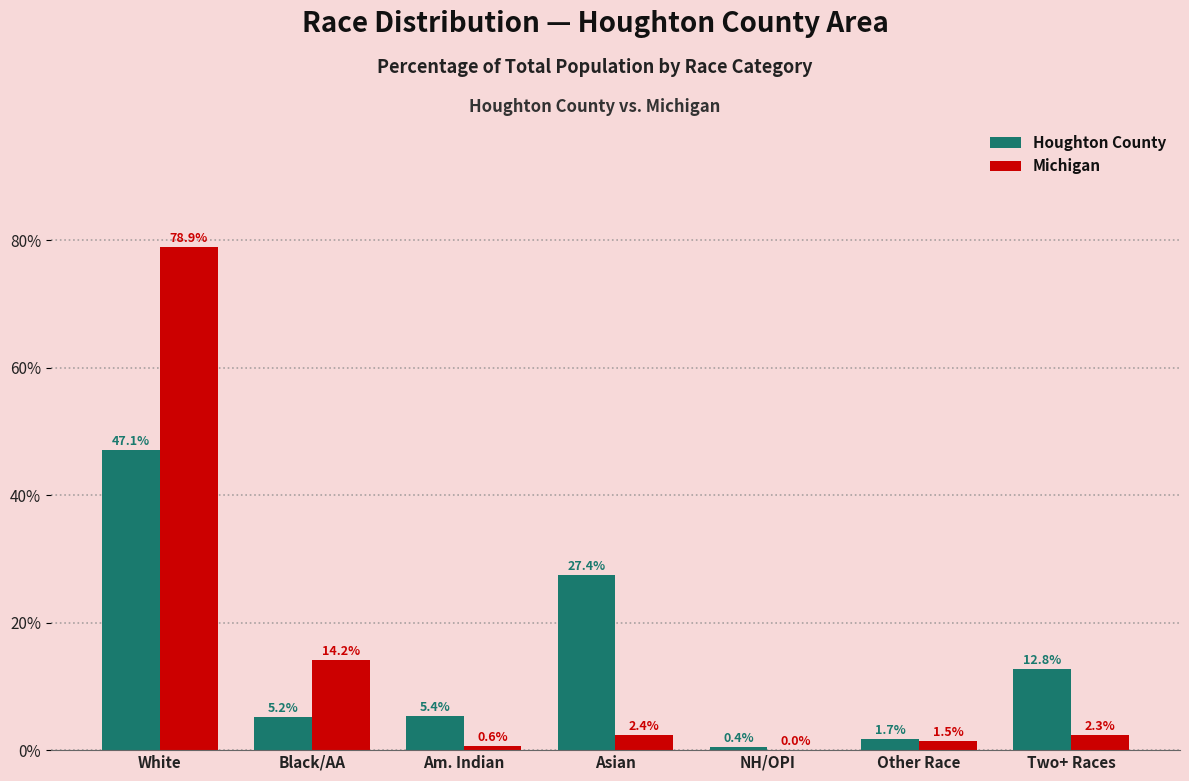

What is the total value across all series at NH/OPI?

0.5